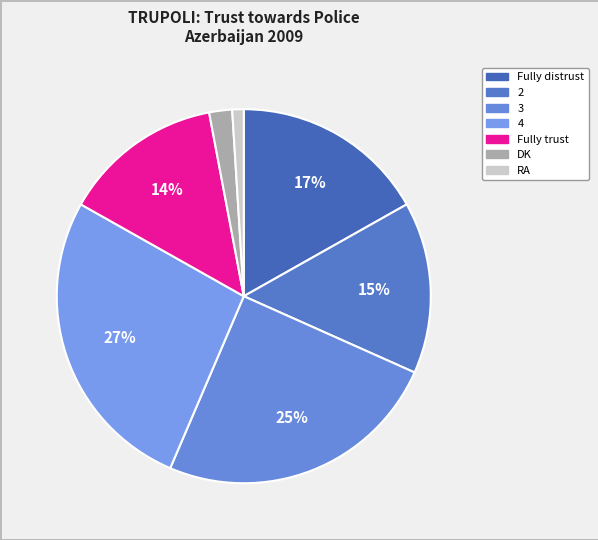

Between 3 and Fully trust, which is larger?

3